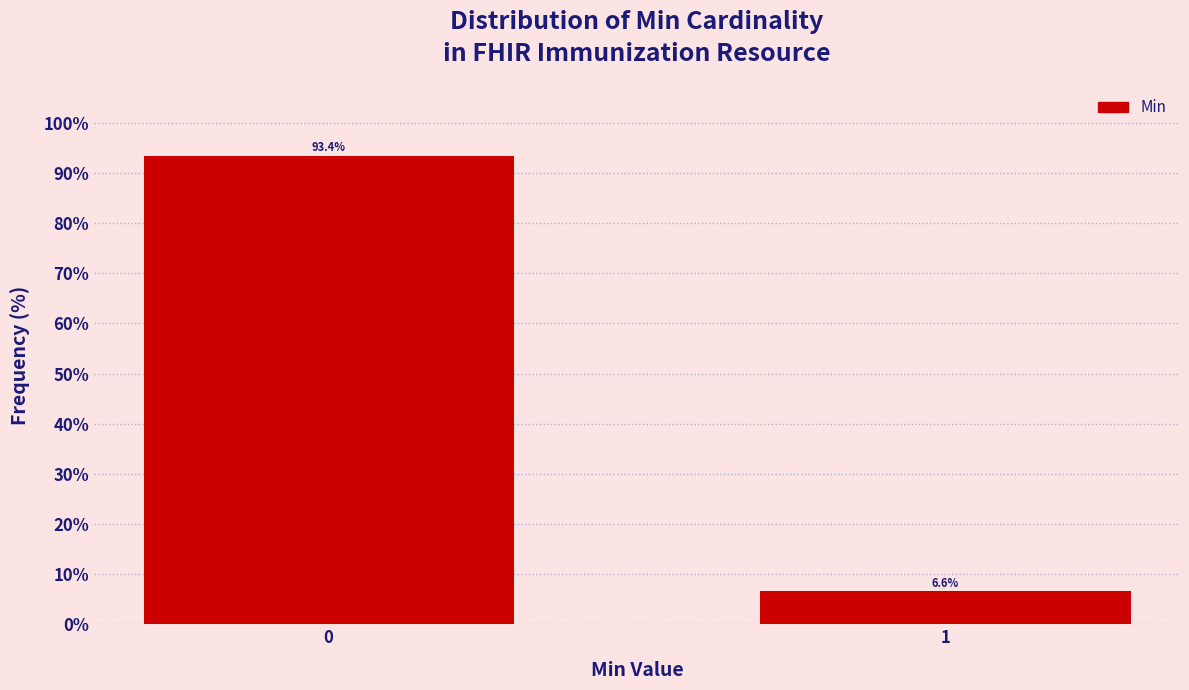

Reading left to right, transcribe all the data shown in this chart.

0=93.4	1=6.6